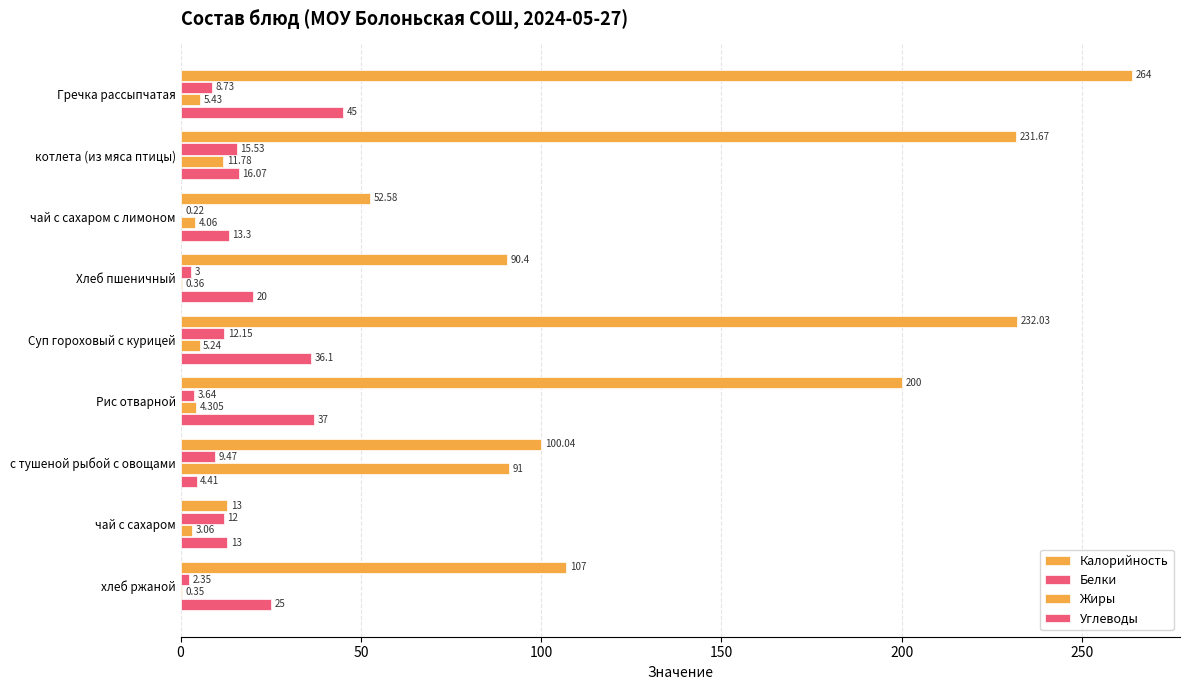

How many series are shown in this chart?

4